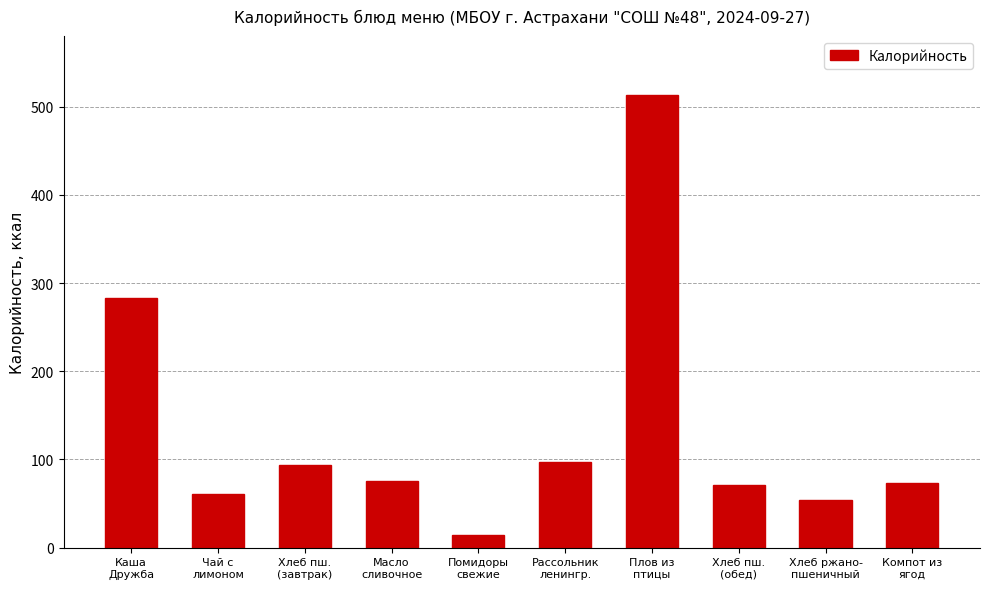

Approximately how many times larger is the value at Помидоры
свежие compared to Хлеб пш.
(обед)?

0.2